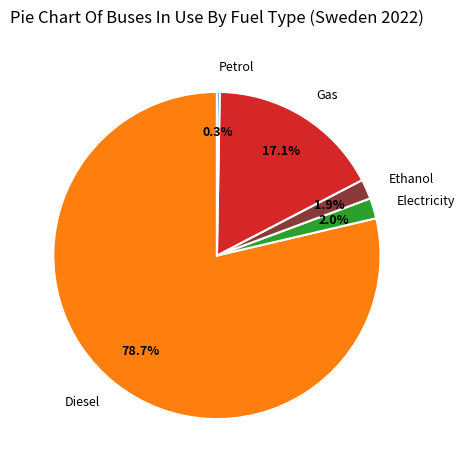

What is the majority slice?

Diesel